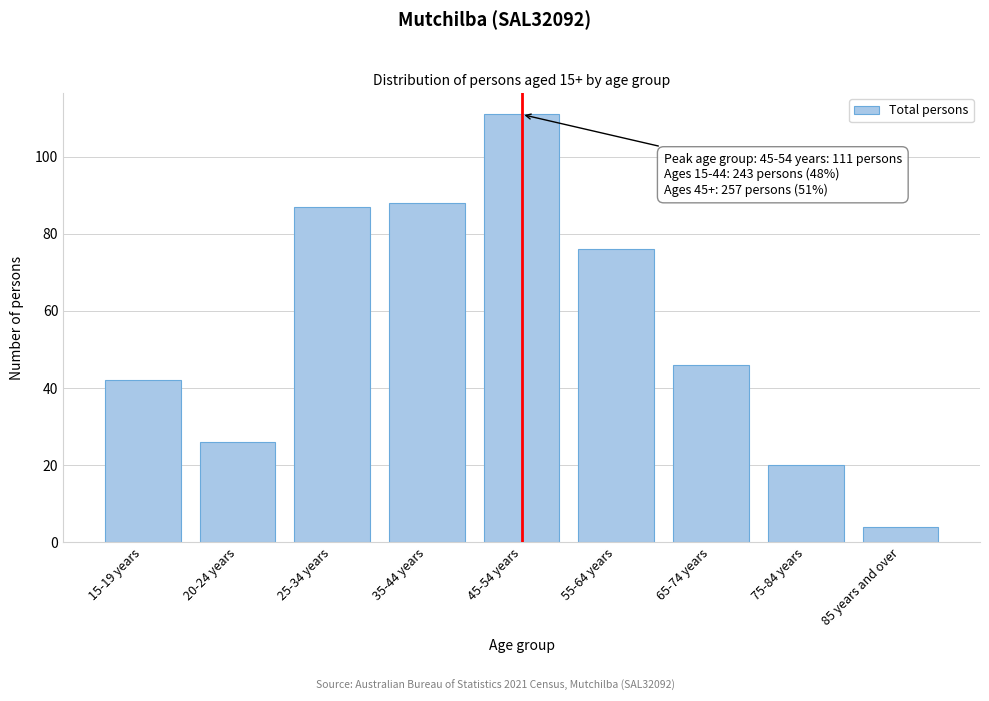

Reading left to right, list all the values displayed in this chart.

42	26	87	88	111	76	46	20	4